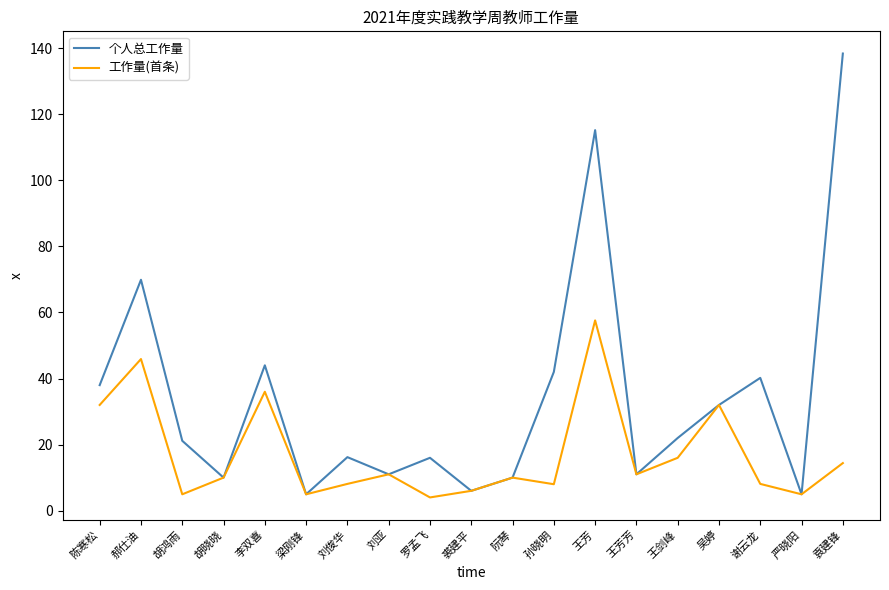

True or false: 个人总工作量 has a value of 194.0 at 袁建锋.

False